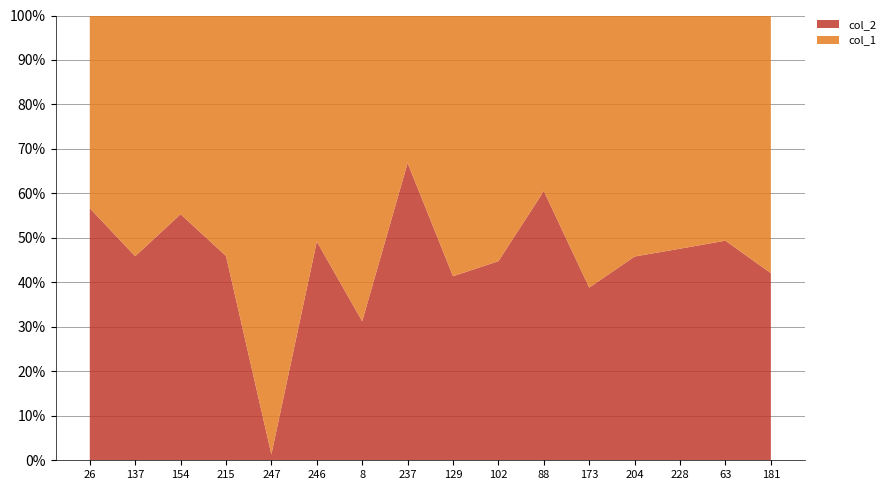

Reading left to right, list all the values displayed in this chart.

col_2: 26=17	137=100	154=208	215=34	247=3	246=237	8=55	237=137	129=24	102=64	88=187	173=66	204=153	228=196	63=39	181=106
col_1: 26=13	137=118	154=168	215=40	247=226	246=245	8=121	237=68	129=34	102=79	88=122	173=104	204=181	228=216	63=40	181=146